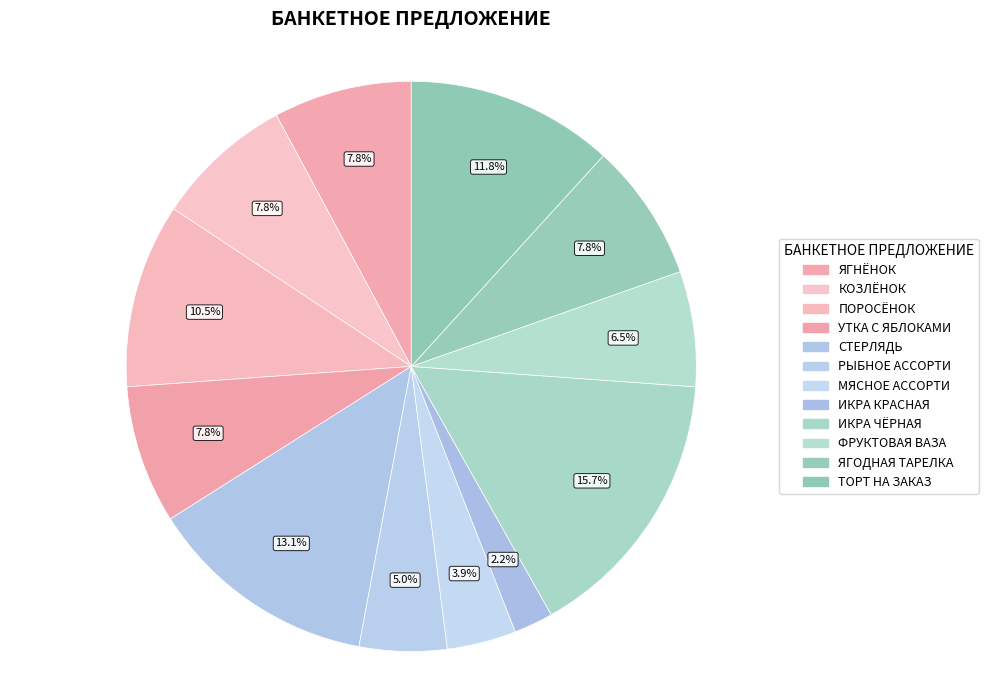

Combined, what portion of the pie is СТЕРЛЯДЬ and ИКРА ЧЁРНАЯ?

28.8%